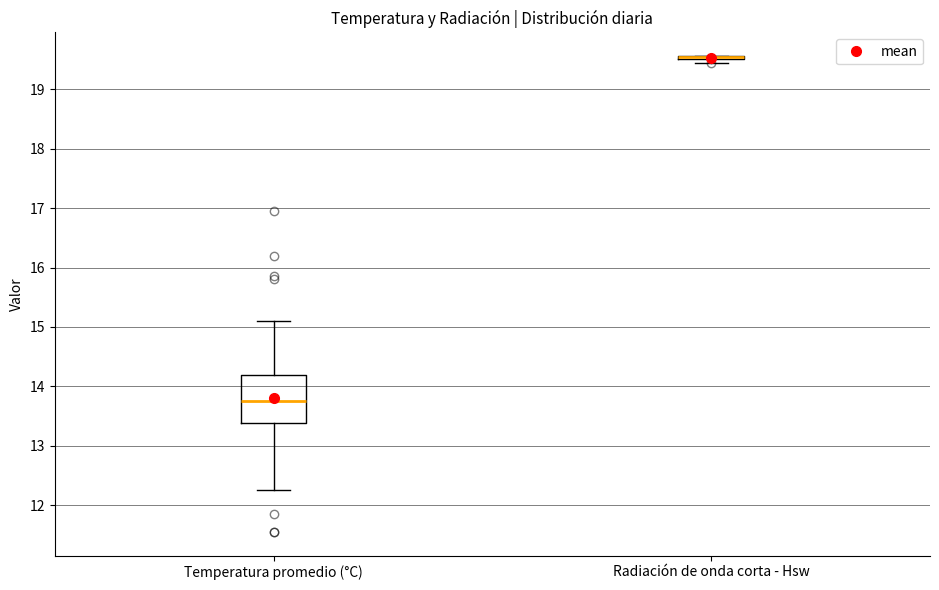

Reading left to right, read every box against the y-axis: the position of its median line, the range the box covers, and the ends of its whiskers. The values are not printed on the chart, so give them approximately, as read against the axis.

Temperatura promedio (°C): median 13.8, box 13.4 to 14.2, whiskers 12.3 to 15.1
Radiación de onda corta - Hsw: box collapsed to a line at 19.5, whiskers 19.5 to 19.6